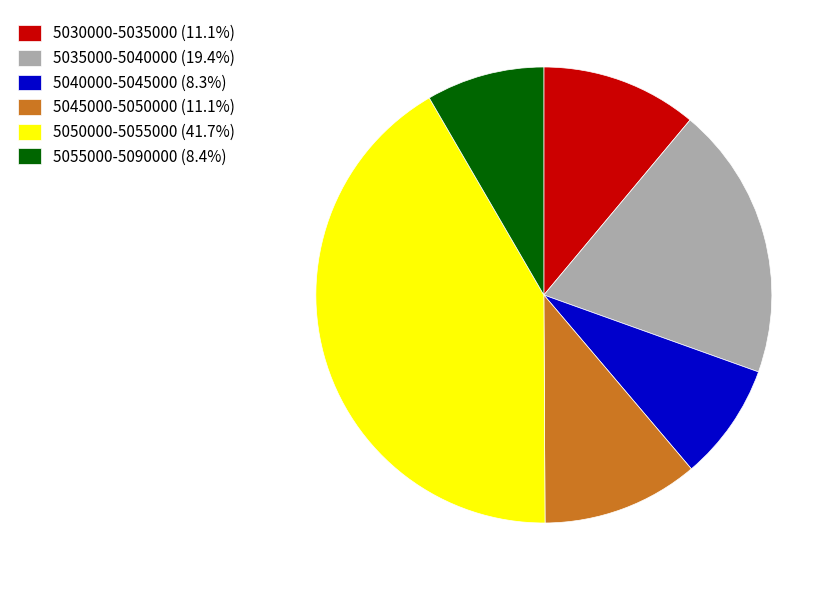

How many segments does this pie chart have?

6